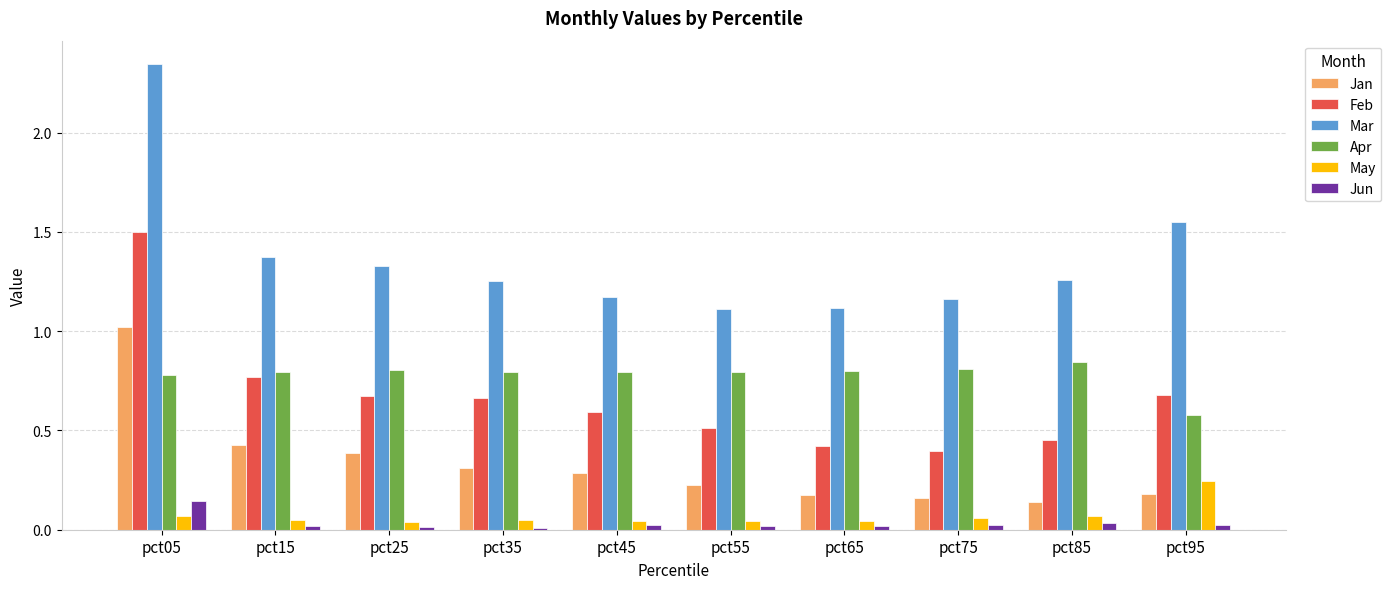

What is the total value across all series at pct05?

5.9